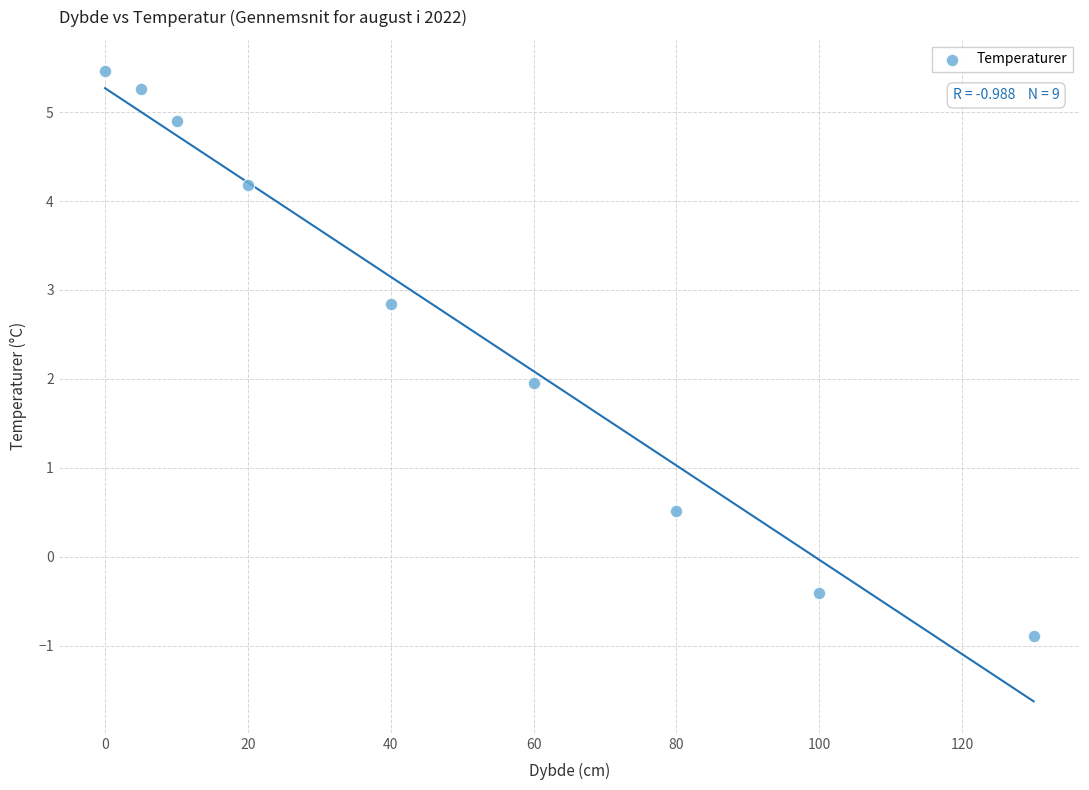

What is the average Y value?

2.6